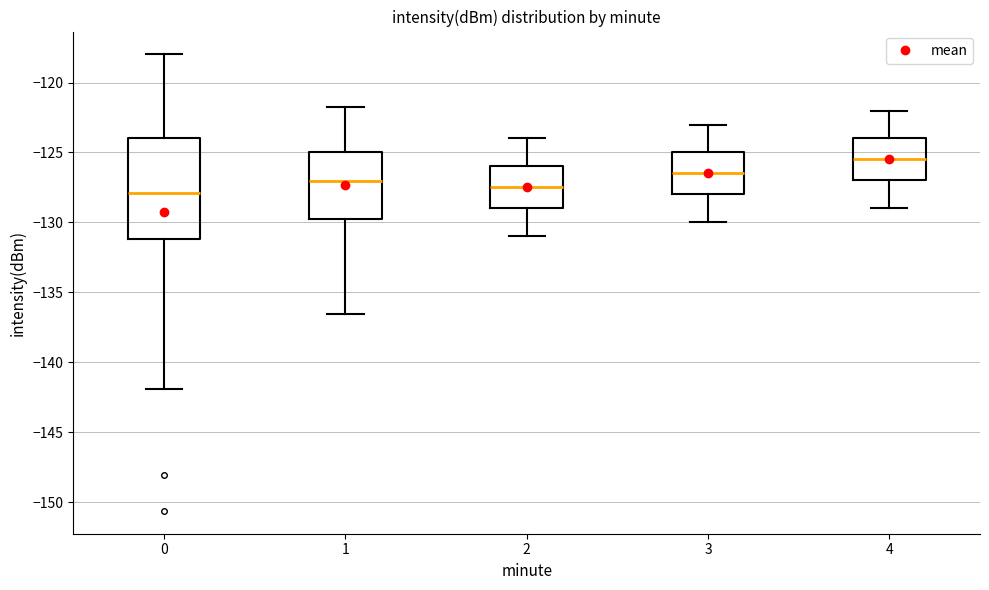

Where does the upper whisker of the box at x = 0 end on the y-axis? The values are not printed on the chart, so give them approximately, as read against the axis.

-118.0